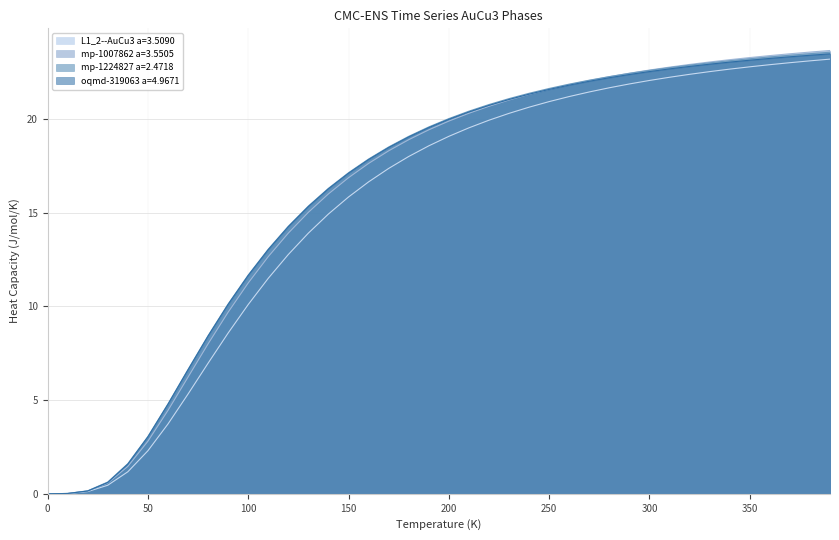

Which series has the largest total across all categories?

mp-1224827 a=2.4718